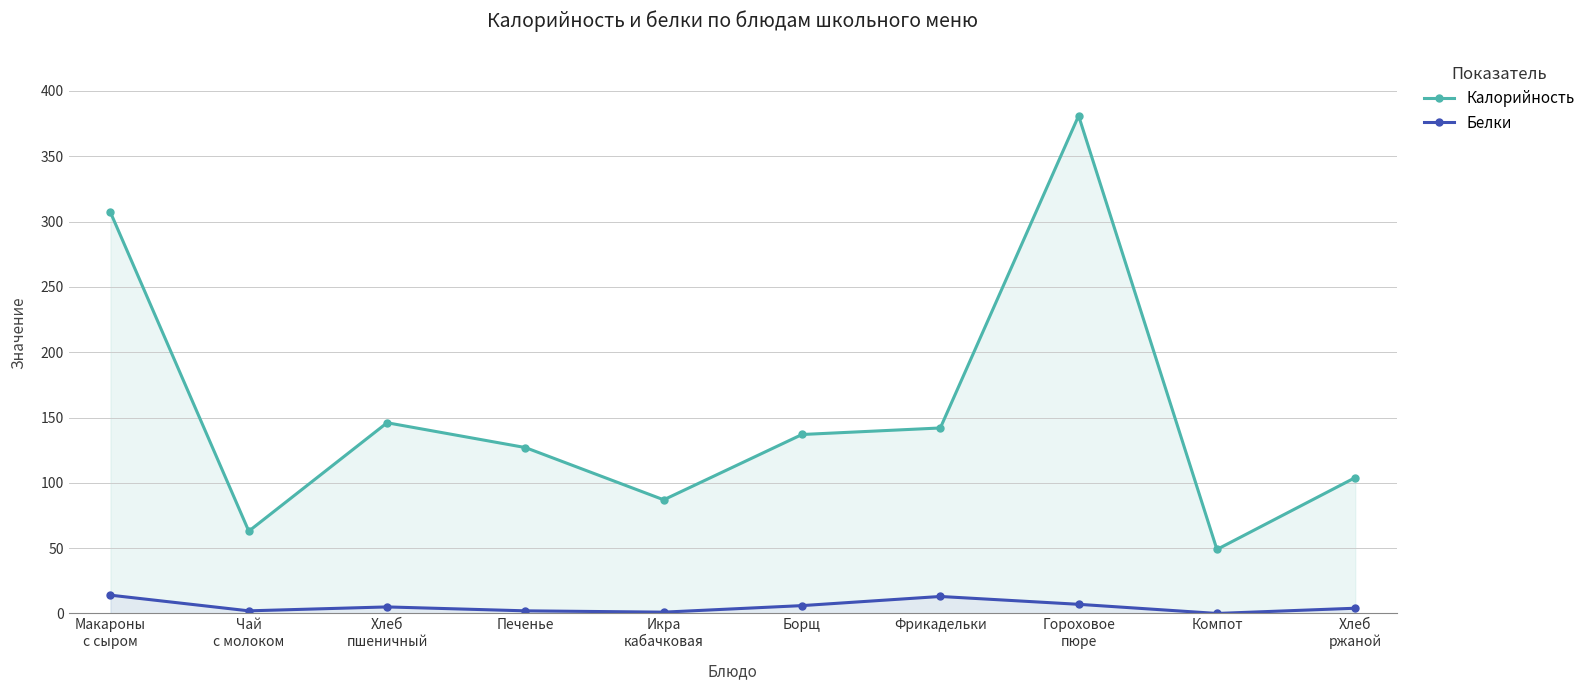

How many data points in Калорийность are less than 137?

5